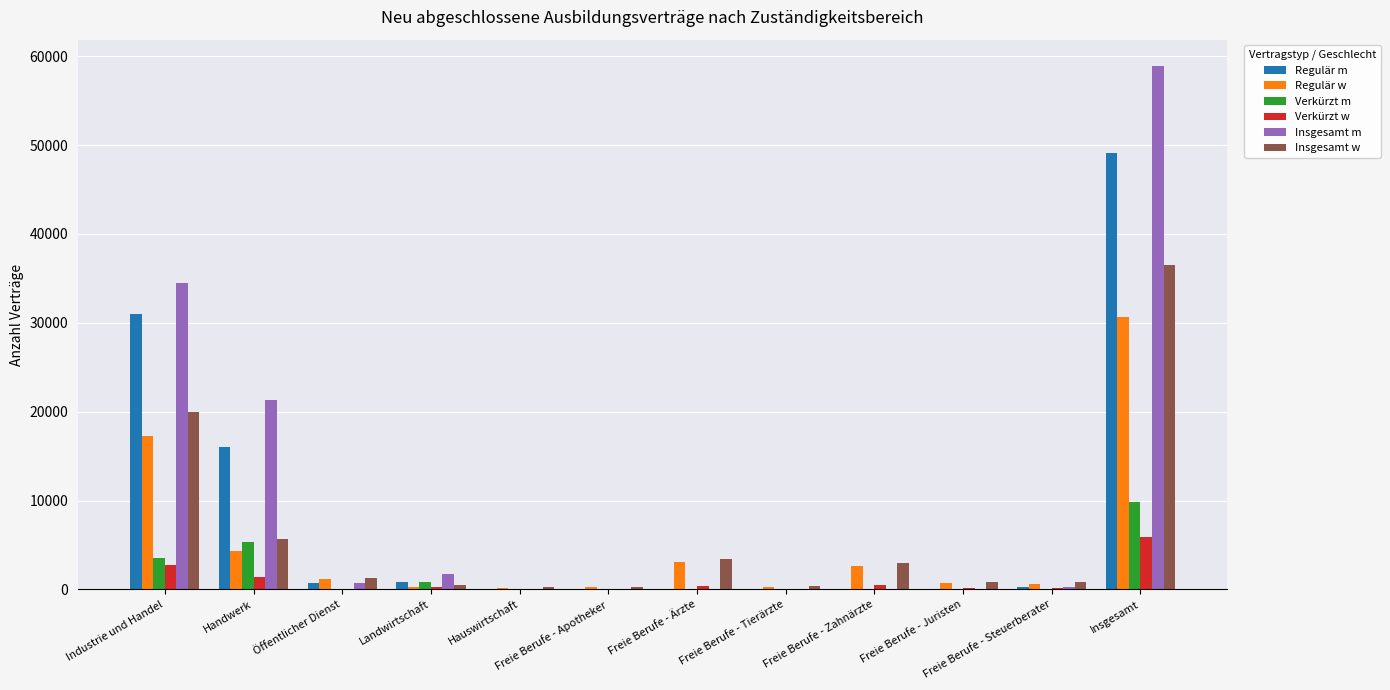

Count the number of categories in the chart.

12